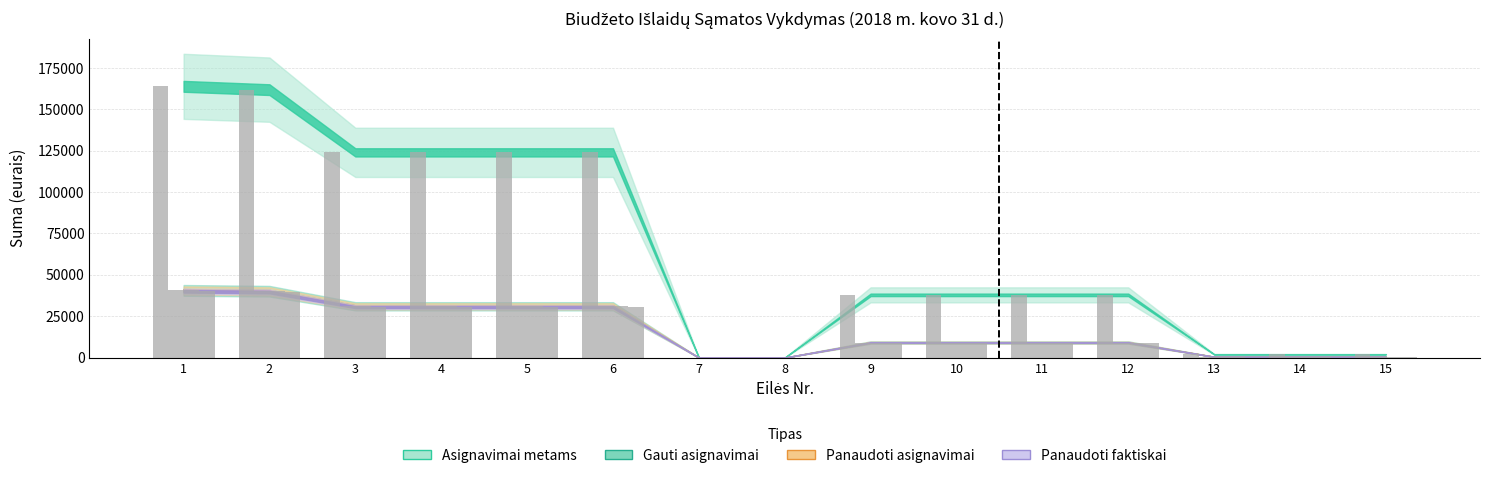

True or false: Asignavimai metams has a value of 0.0 at 7.

True